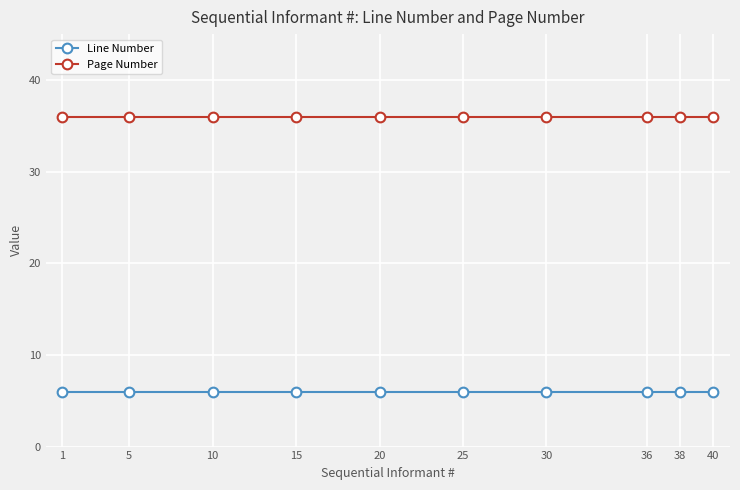

How many categories are shown in the chart?

10